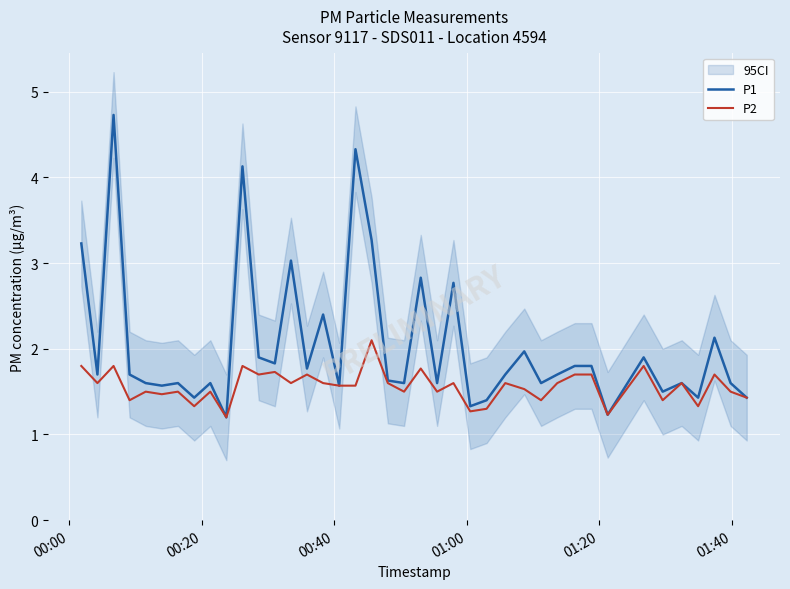

What position from the left is 00:40?

3